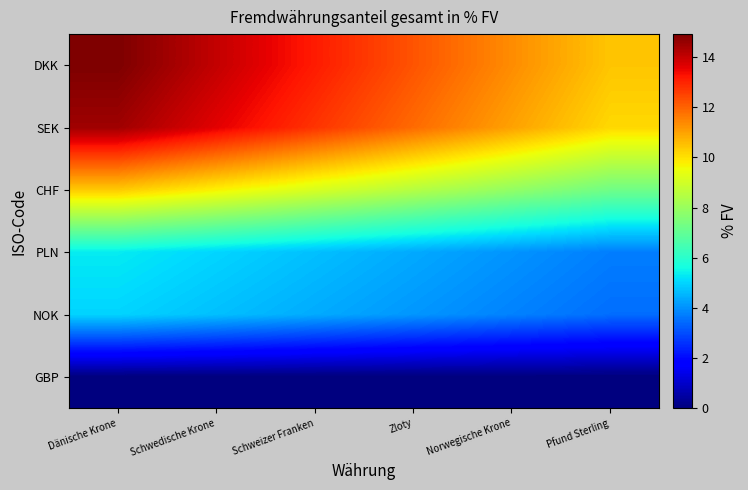

Where is NOK nearest to the value 4?

Zloty